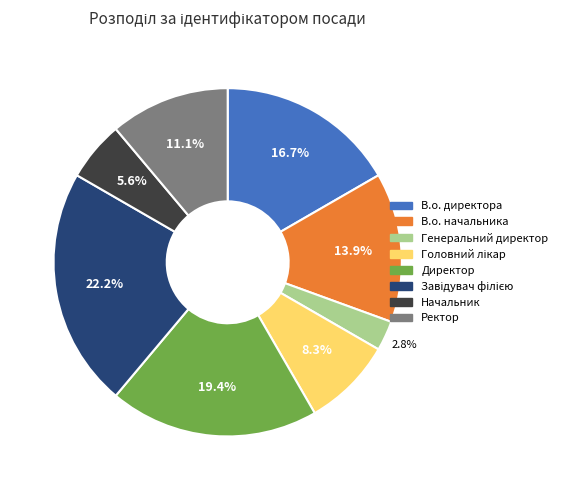

Which slice is the smallest?

Генеральний директор